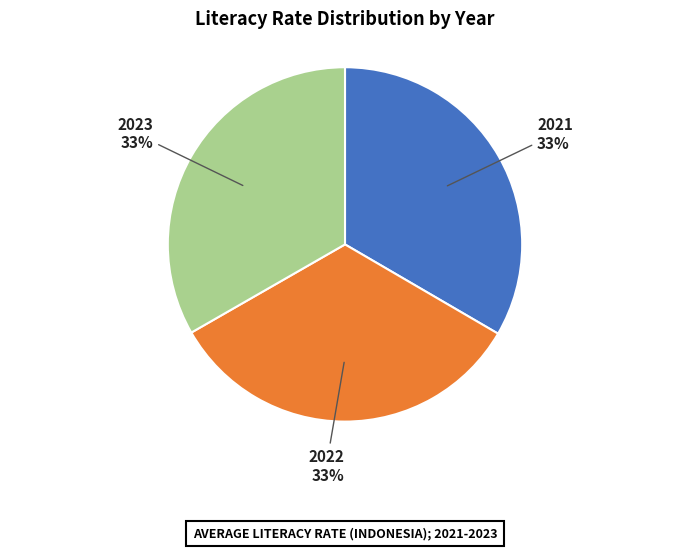

Approximately how many times larger is the value at 2021 compared to 2022?

1.0